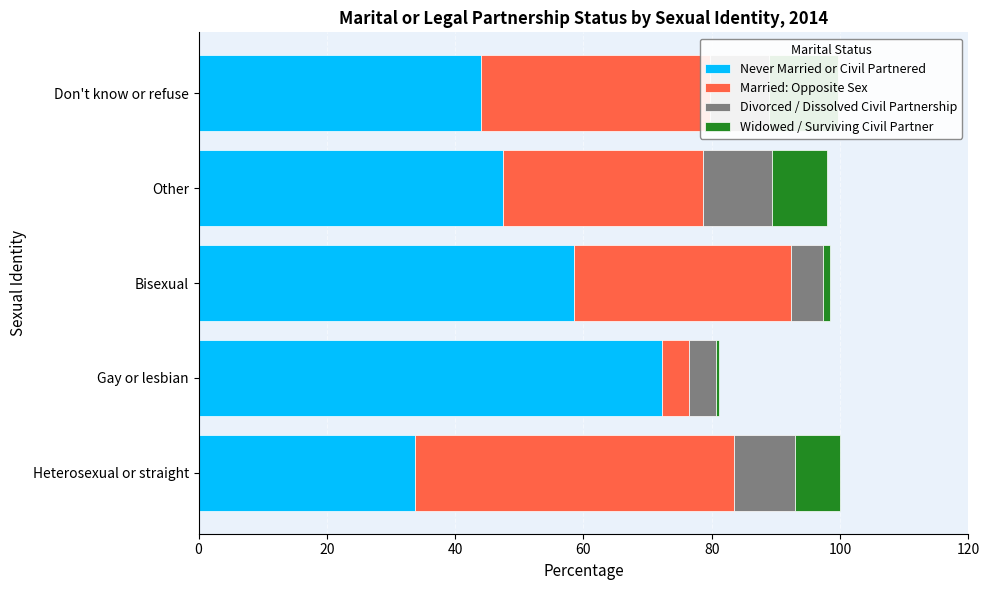

Rank the series at Bisexual from highest to lowest value.

Never Married or Civil Partnered, Married: Opposite Sex, Divorced / Dissolved Civil Partnership, Widowed / Surviving Civil Partner